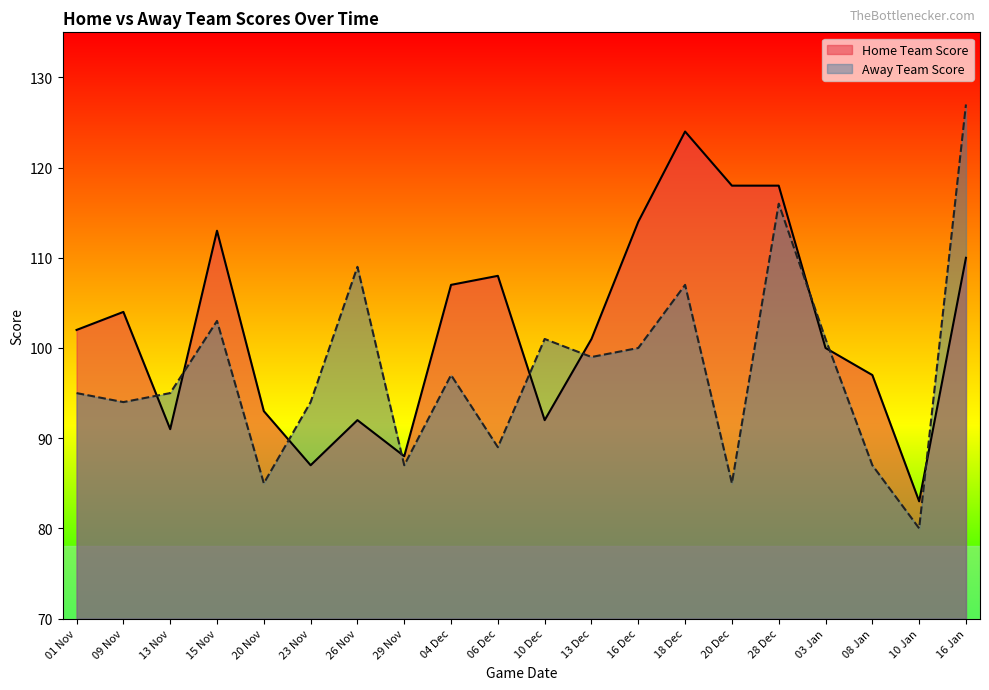

True or false: Away Team Score has a value of 180 at 16 Jan.

False